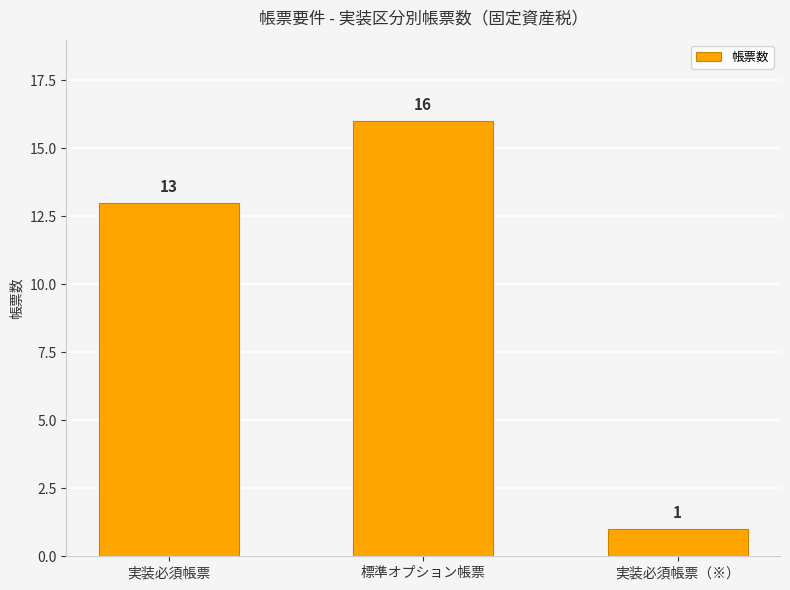

True or false: the data shows 22 at 実装必須帳票.

False